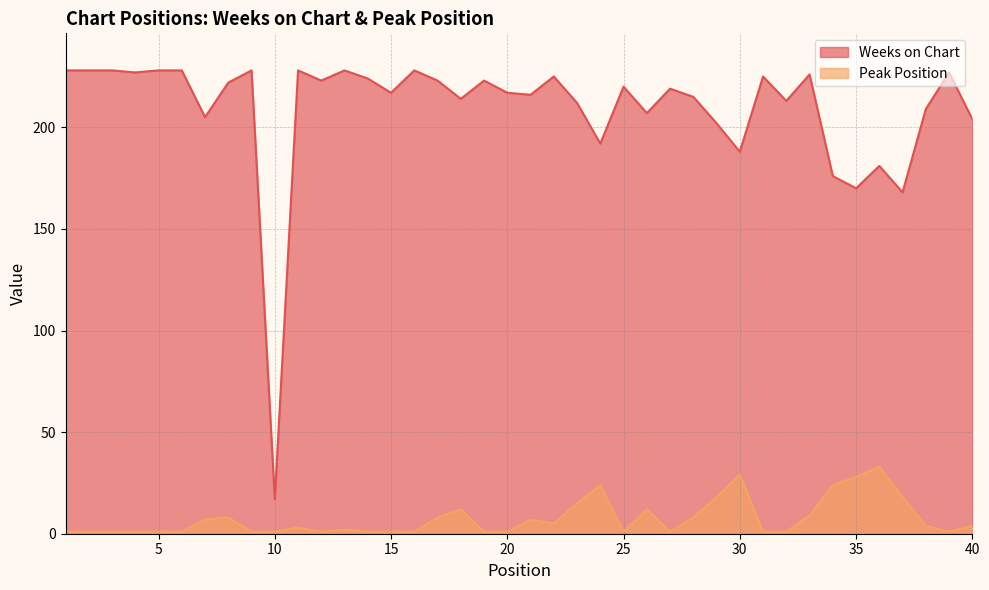

What is the smallest value displayed?

1